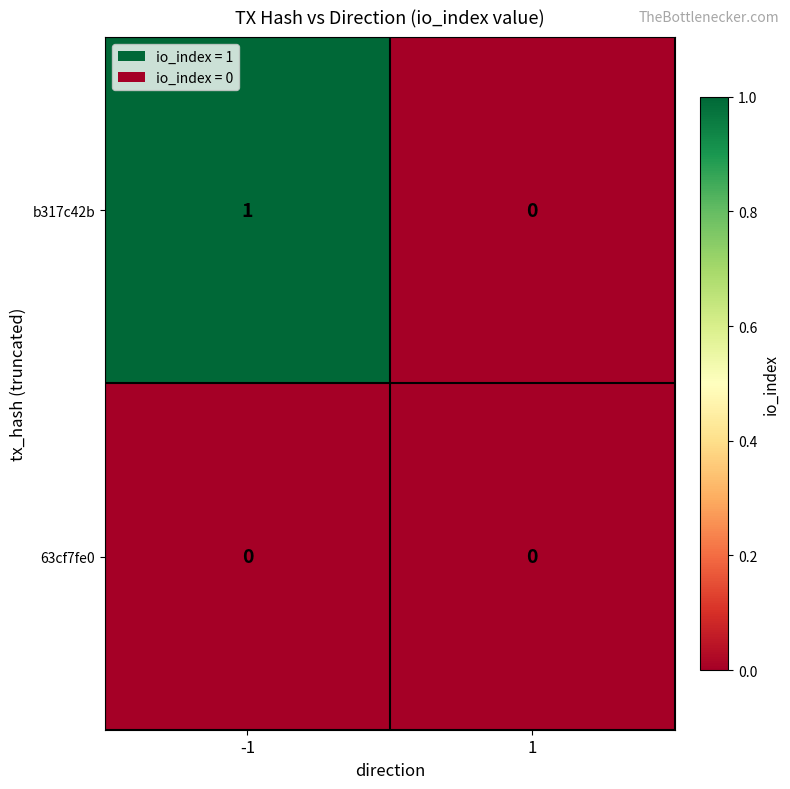

Between -1 and 1, which series saw the biggest shift?

b317c42b